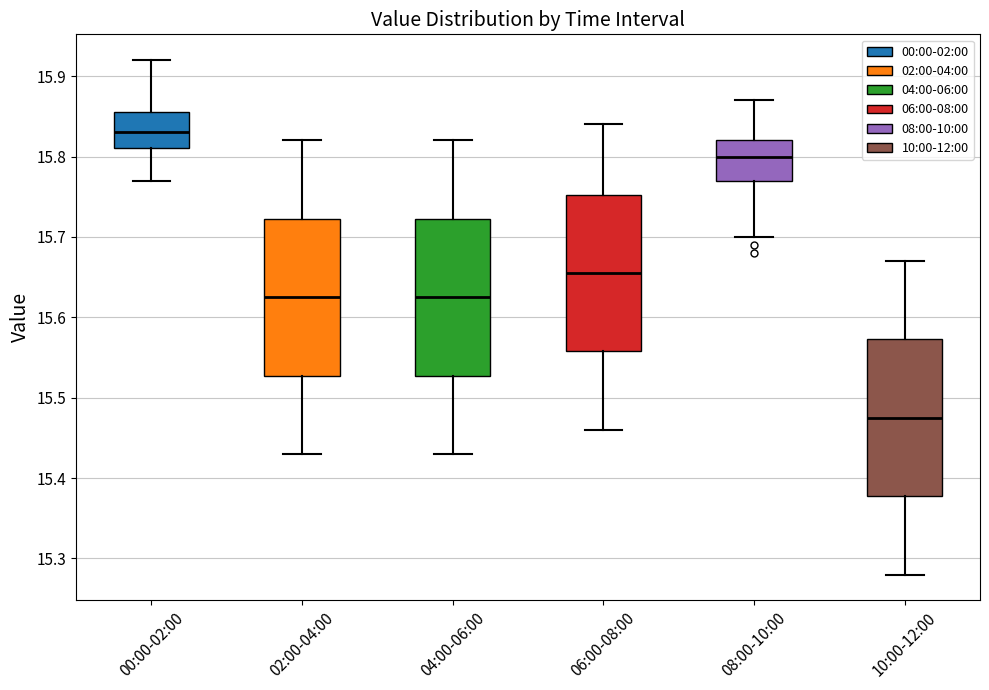

Reading left to right, transcribe this box plot: for each box, give where its median line is, the range the box spans, and where its two whiskers end, as read against the y-axis. The values are not printed on the chart, so give them approximately, as read against the axis.

00:00-02:00: median 15.83, box 15.81 to 15.86, whiskers 15.77 to 15.92
02:00-04:00: median 15.63, box 15.53 to 15.72, whiskers 15.43 to 15.82
04:00-06:00: median 15.63, box 15.53 to 15.72, whiskers 15.43 to 15.82
06:00-08:00: median 15.66, box 15.56 to 15.75, whiskers 15.46 to 15.84
08:00-10:00: median 15.80, box 15.77 to 15.82, whiskers 15.70 to 15.87
10:00-12:00: median 15.48, box 15.38 to 15.57, whiskers 15.28 to 15.67